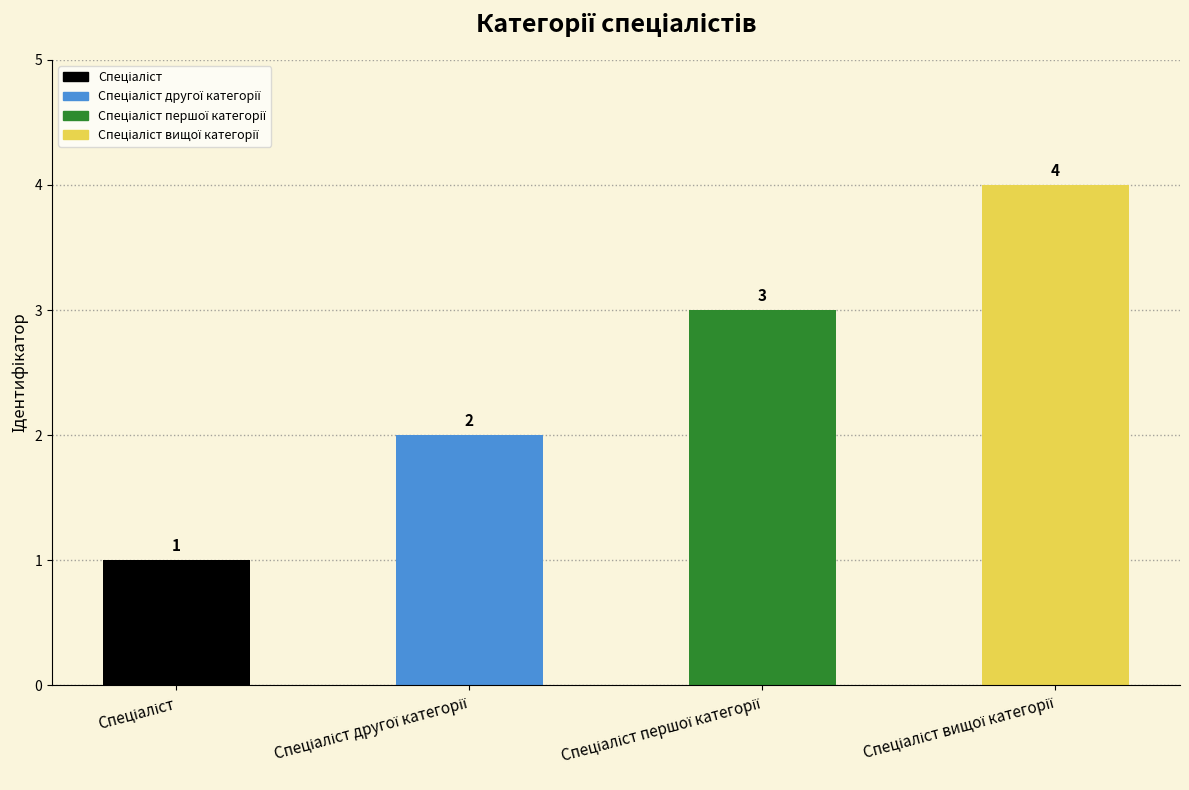

What is the sum of all values?

10